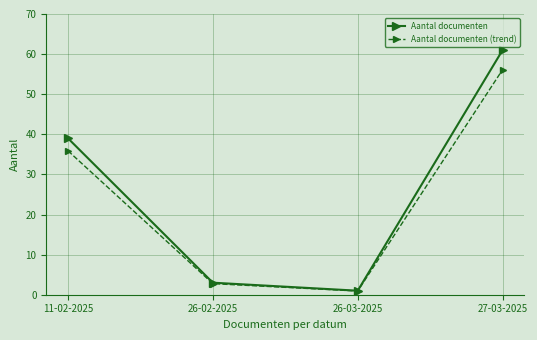

Is this an area chart (filled region under the line)?

No